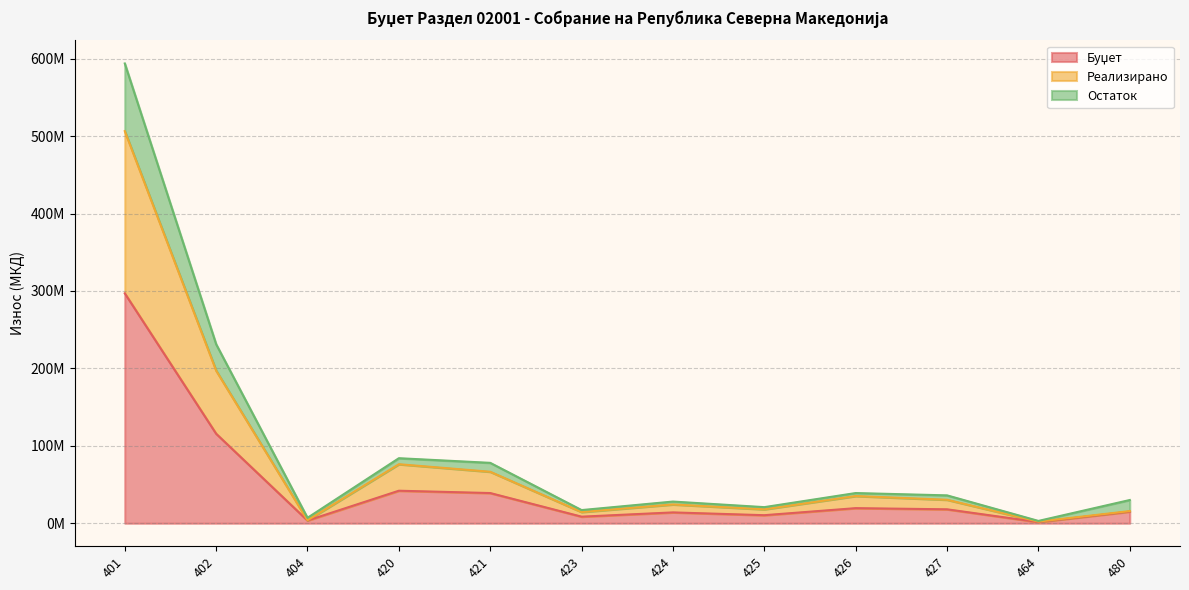

Read the Буџет value at 401, to the nearest 50.

296900000